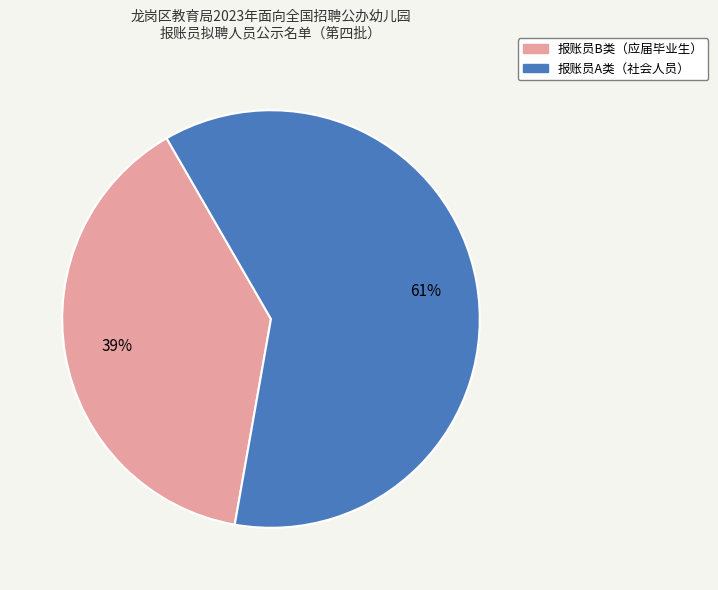

How many segments does this pie chart have?

2